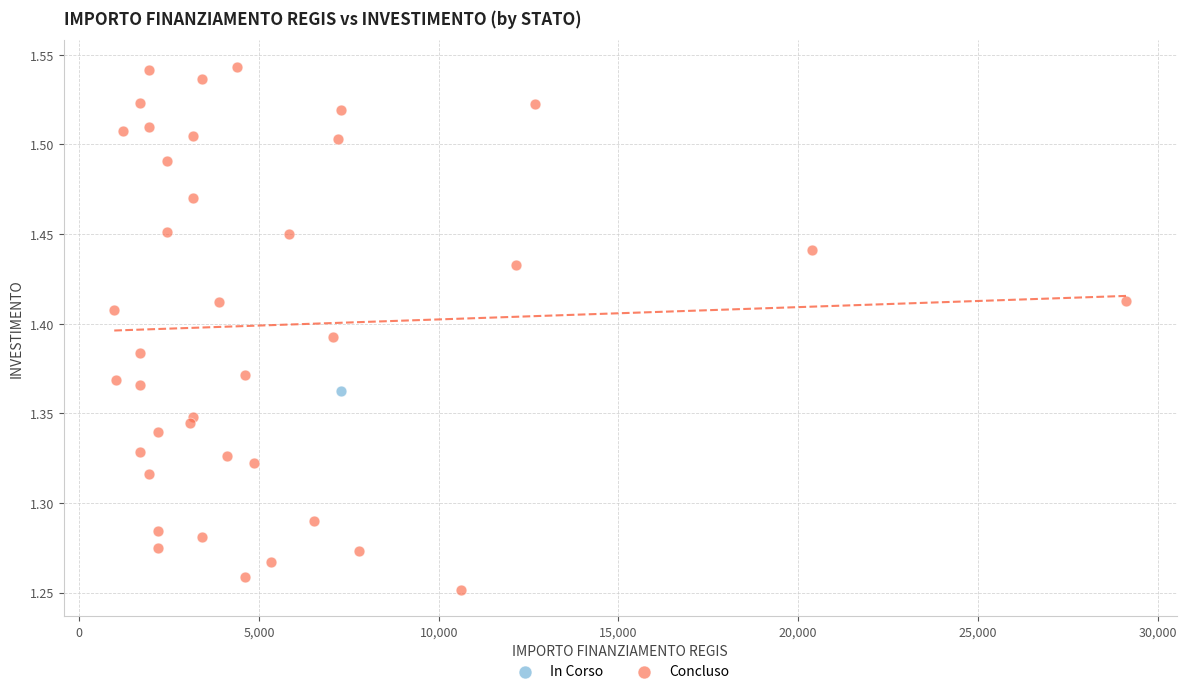

What are all the series names shown in the legend?

In Corso, Concluso